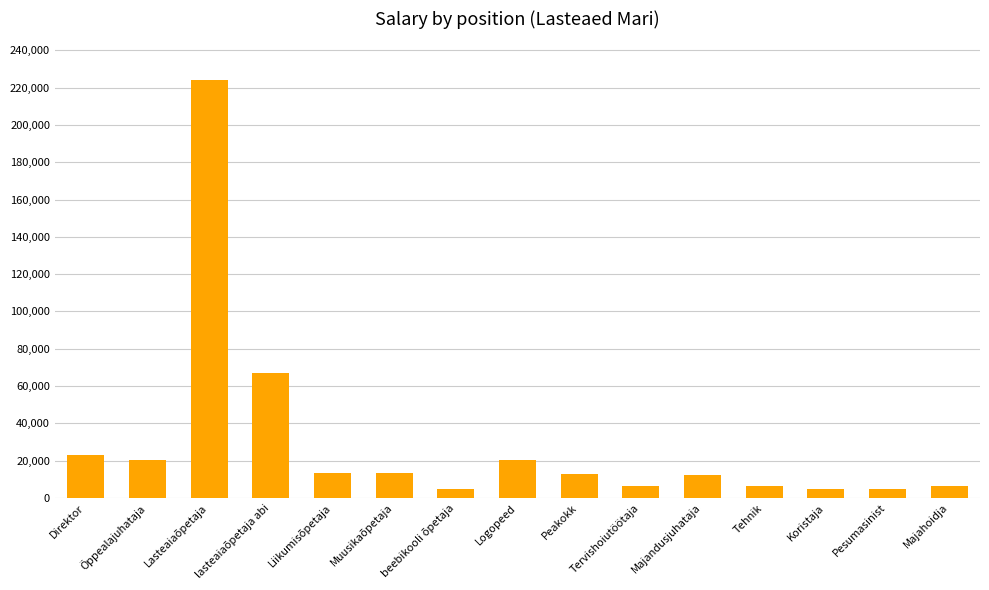

At which label is the value closest to 114218?

lasteaiaõpetaja abi